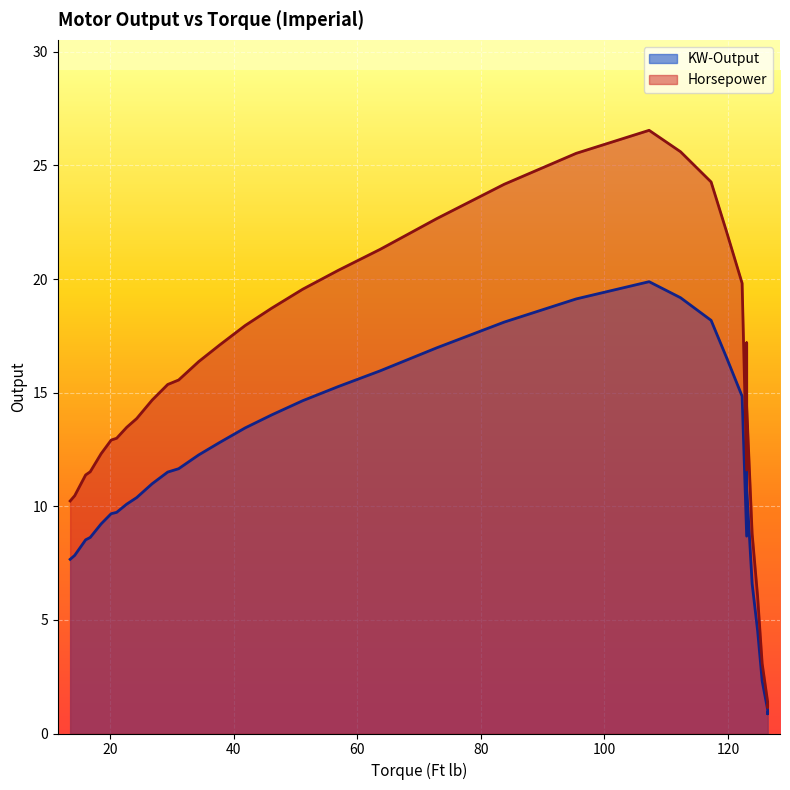

Reading left to right, what are all the values shown in this chart?

KW-Output: 126.40750000000001=0.9	126.40750000000001=0.9	126.40750000000001=1.0	125.5225=2.3	124.785=4.5	123.9=6.6	123.01500000000001=8.7	123.01500000000001=10.8	123.01500000000001=12.9	122.27750000000002=14.8	119.77000000000001=16.5	117.2625=18.2	112.32125000000002=19.2	107.23250000000002=19.9	95.4325=19.1	83.78=18.1	72.86500000000001=17.0	63.720000000000006=16.0	56.935=15.3	51.182500000000005=14.6	46.167500000000004=14.0	41.89=13.4	37.760000000000005=12.8	34.3675=12.3	31.122500000000002=11.7	29.3525=11.5	26.845=11.0	24.337500000000002=10.4	22.715000000000003=10.1	21.0925=9.7	20.2075=9.7	18.585=9.2	16.815=8.6	16.0775=8.5	14.3075=7.8	13.57=7.7
Horsepower: 126.40750000000001=1.2	126.40750000000001=1.2	126.40750000000001=1.4	125.5225=3.1	124.785=6.0	123.9=8.8	123.01500000000001=11.6	123.01500000000001=14.4	123.01500000000001=17.2	122.27750000000002=19.8	119.77000000000001=22.1	117.2625=24.3	112.32125000000002=25.6	107.23250000000002=26.5	95.4325=25.5	83.78=24.2	72.86500000000001=22.7	63.720000000000006=21.3	56.935=20.4	51.182500000000005=19.5	46.167500000000004=18.7	41.89=18.0	37.760000000000005=17.1	34.3675=16.4	31.122500000000002=15.6	29.3525=15.4	26.845=14.7	24.337500000000002=13.9	22.715000000000003=13.5	21.0925=13.0	20.2075=12.9	18.585=12.3	16.815=11.5	16.0775=11.4	14.3075=10.5	13.57=10.2